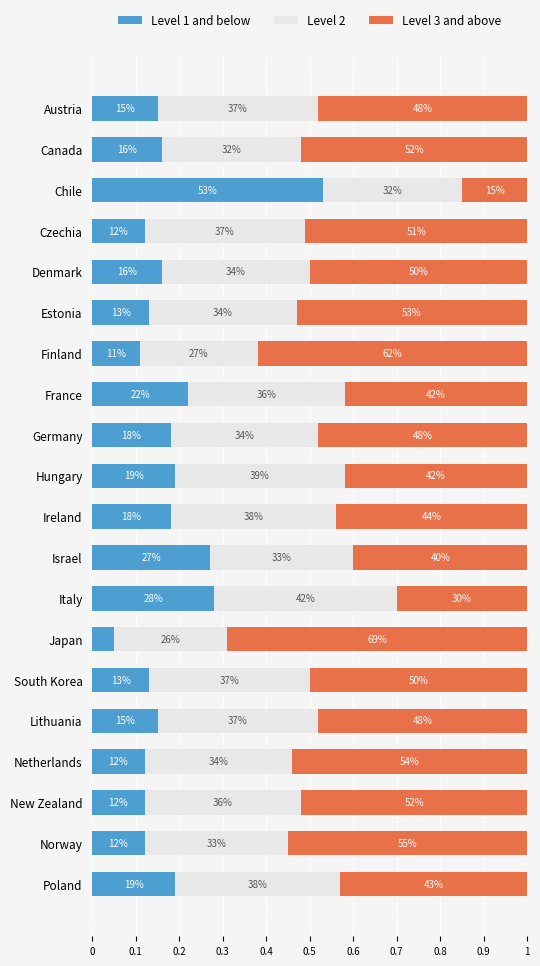

What are all the series names shown in the legend?

Level 1 and below, Level 2, Level 3 and above